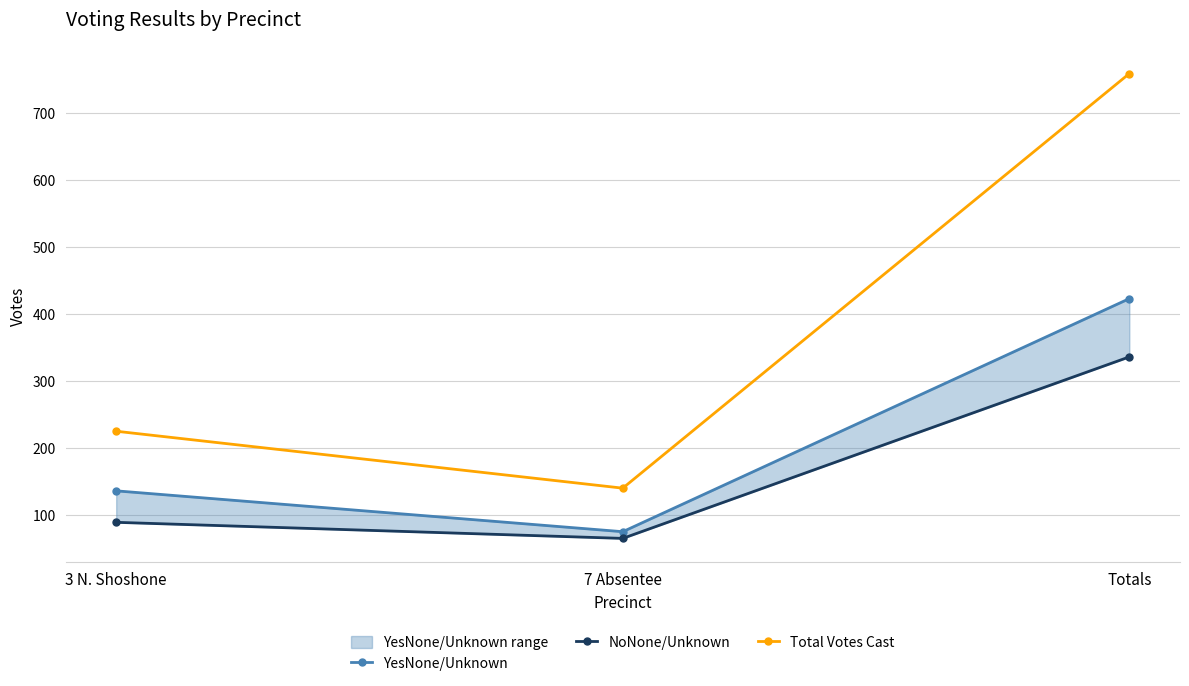

Read the YesNone/Unknown value at 3 N. Shoshone.

136